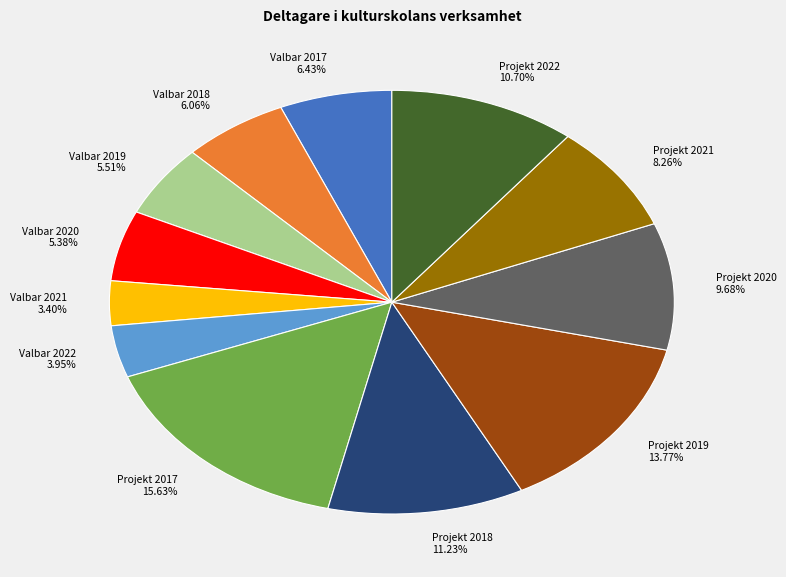

Combined, do Projekt 2018 and Valbar 2017 account for over 50%?

No